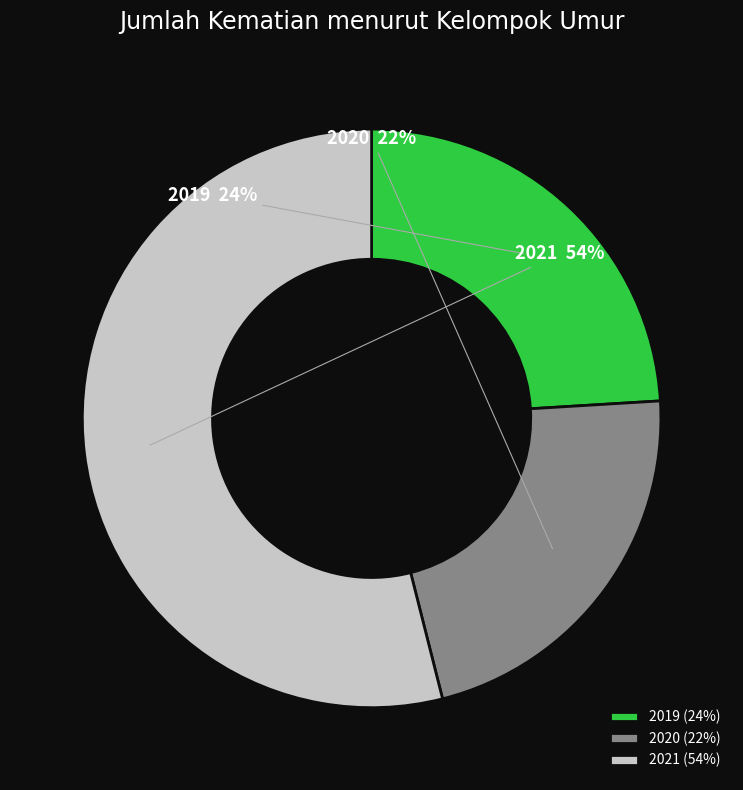

To the nearest percent, what is the average slice percentage?

33%